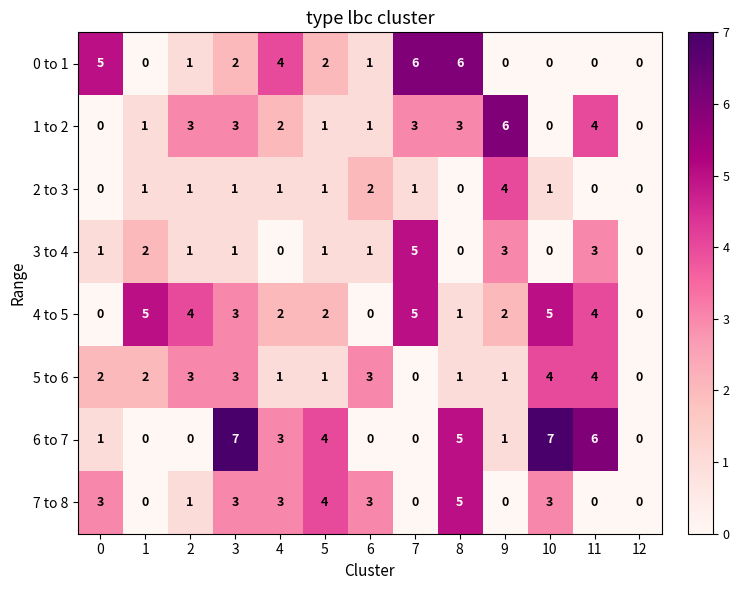

What is the approximate value of 4 to 5 at 7?

5